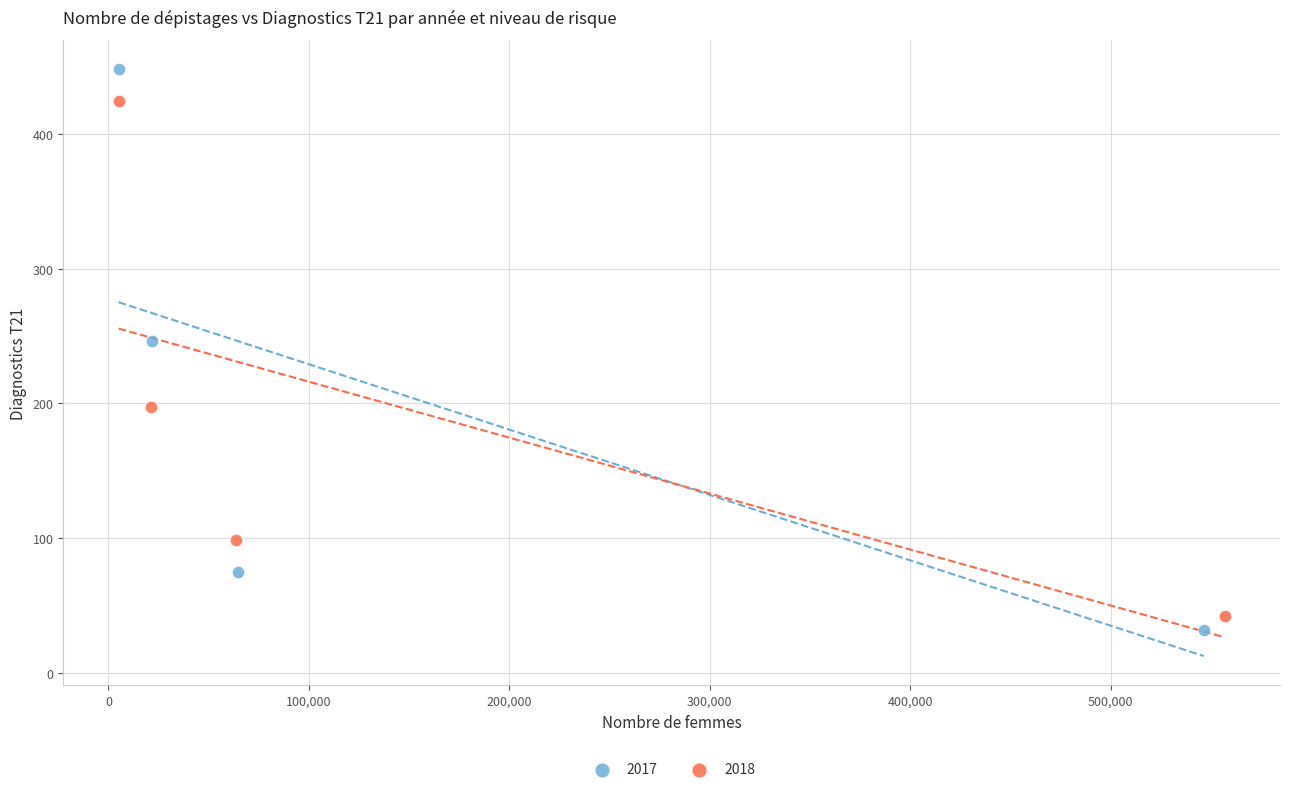

Which series reaches the maximum Y coordinate?

2017